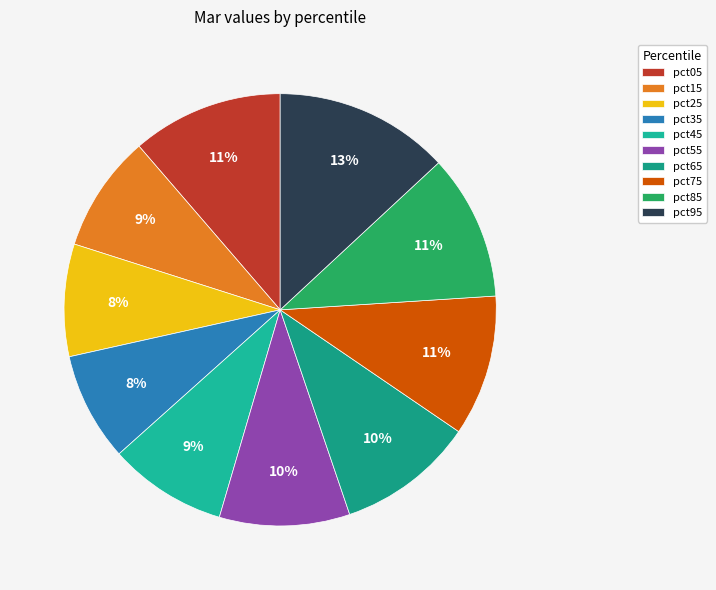

What percentage is the pct85 slice, to the nearest percent?

11%